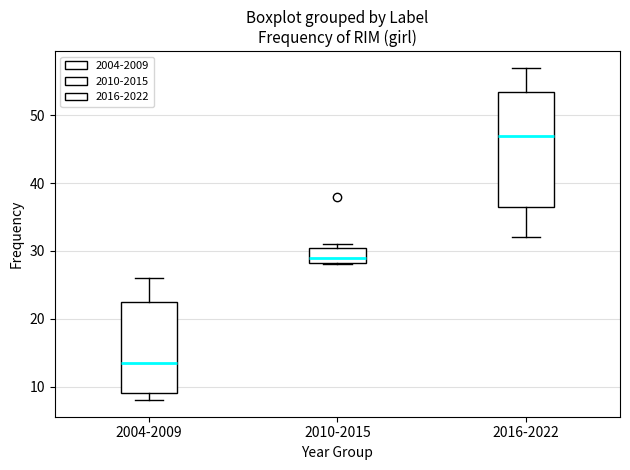

Where is the lower edge of the box for 2016-2022 on the y-axis? The values are not printed on the chart, so give them approximately, as read against the axis.

37